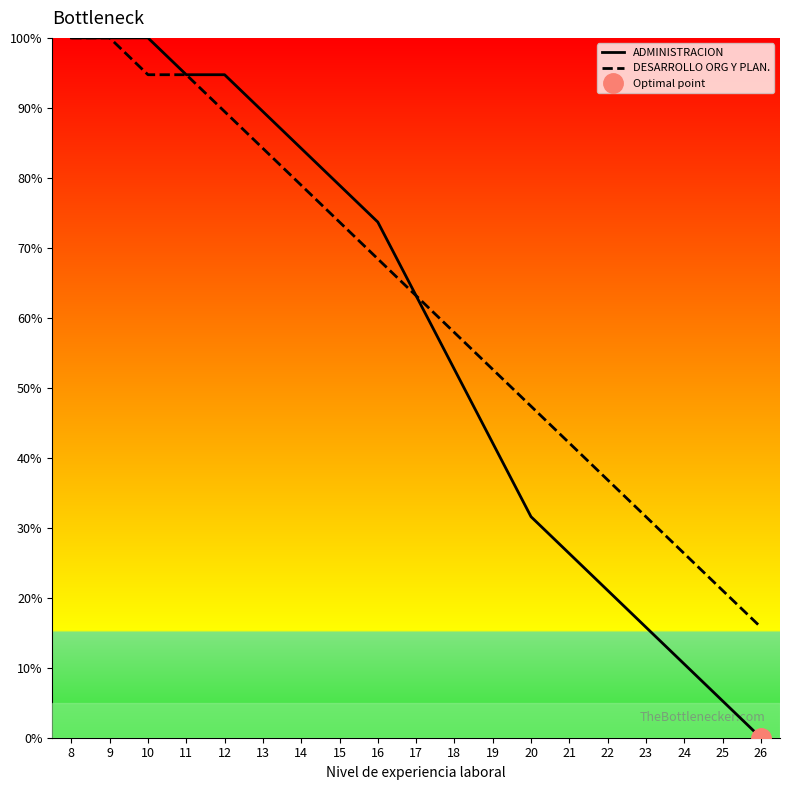

What is the sum of the DESARROLLO ORG Y PLAN. values at 22 and 9?

136.8